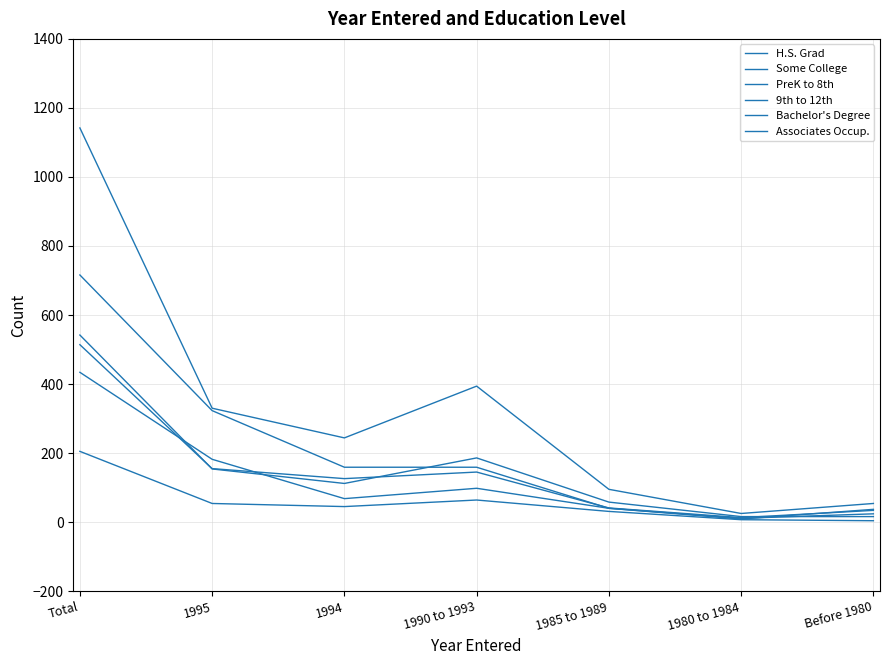

Which has a higher value, 1985 to 1989 or 1994?

1994